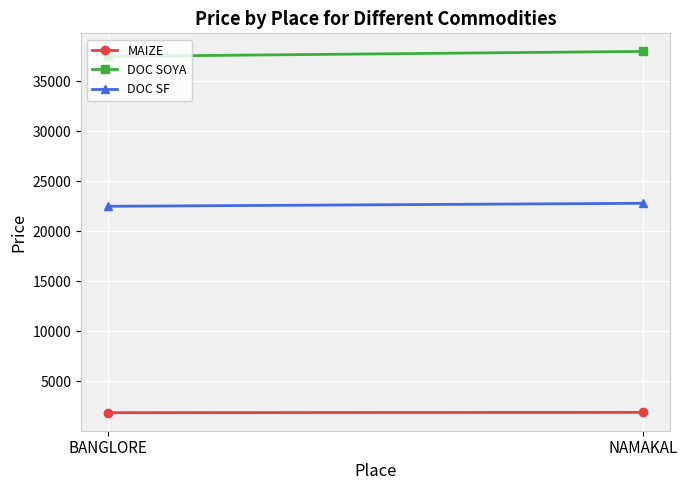

What is the highest value of the DOC SOYA series?

38000